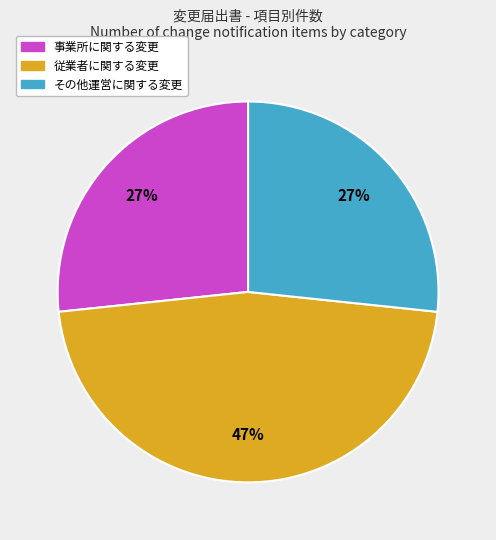

Combined, do 従業者に関する変更 and 事業所に関する変更 account for over 50%?

Yes